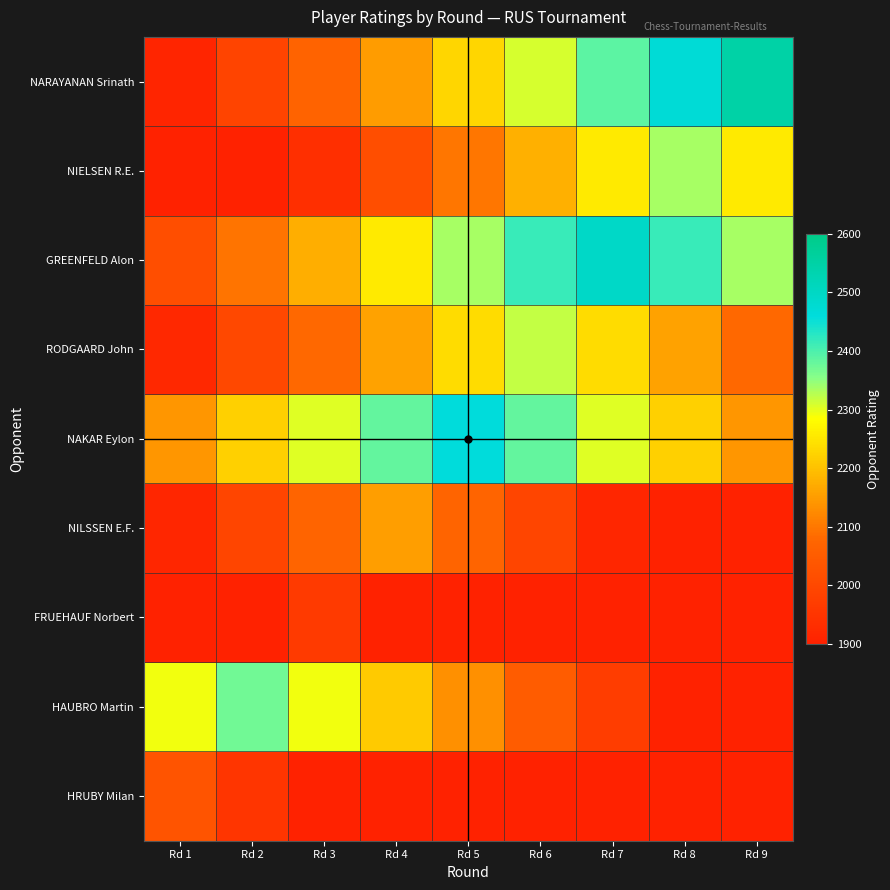

Which label corresponds to the smallest value in the chart?

Rd 3